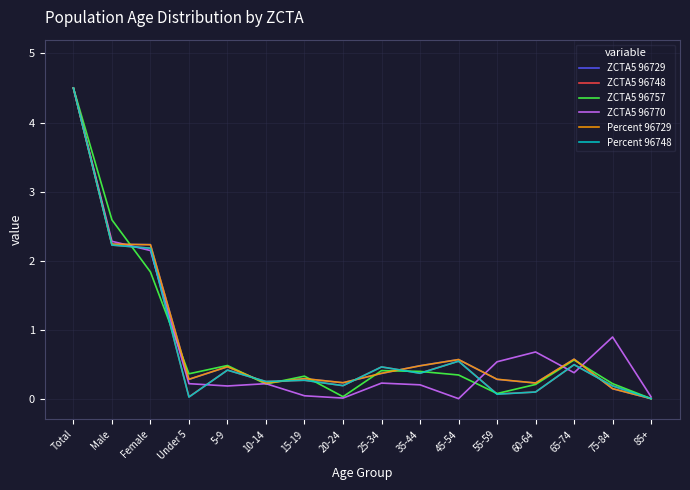

What position from the left is 45-54?

11